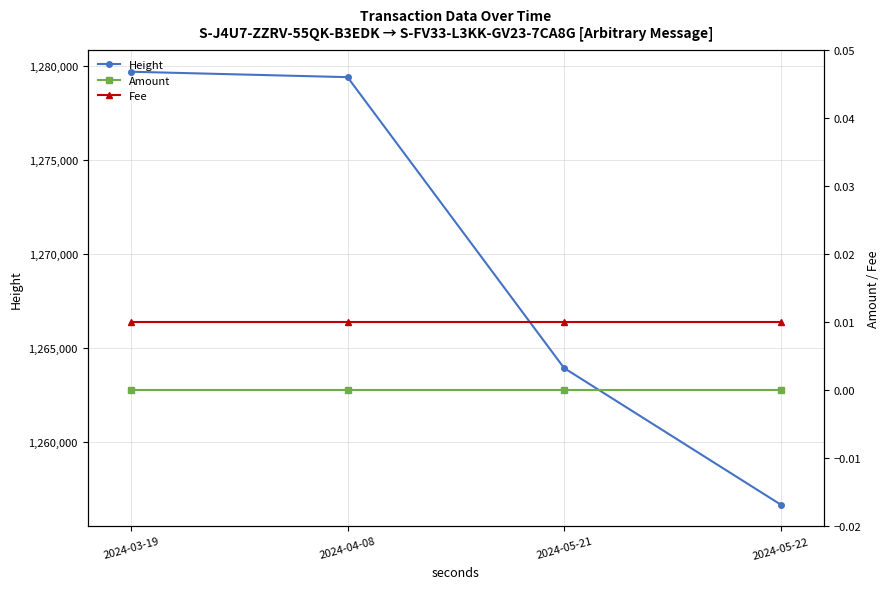

Which series has the largest total across all categories?

Height